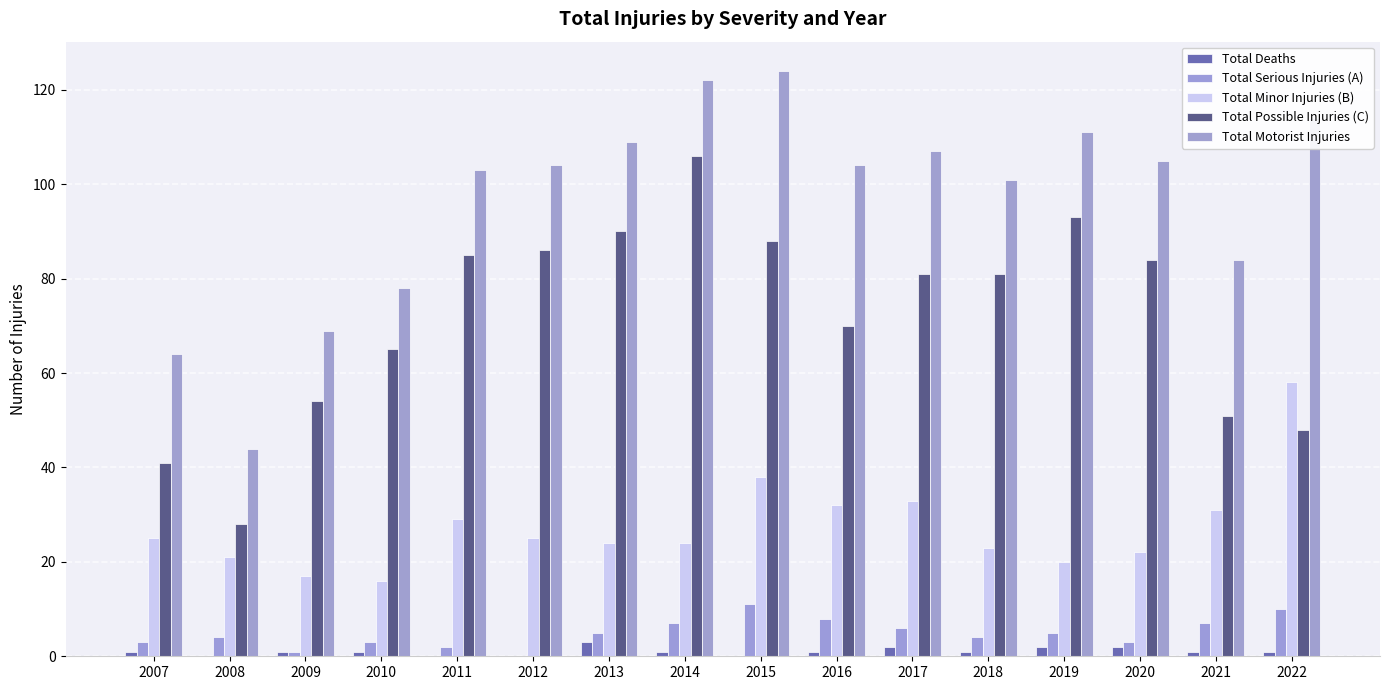

Is it true that Total Serious Injuries (A) equals 11 at 2015?

True